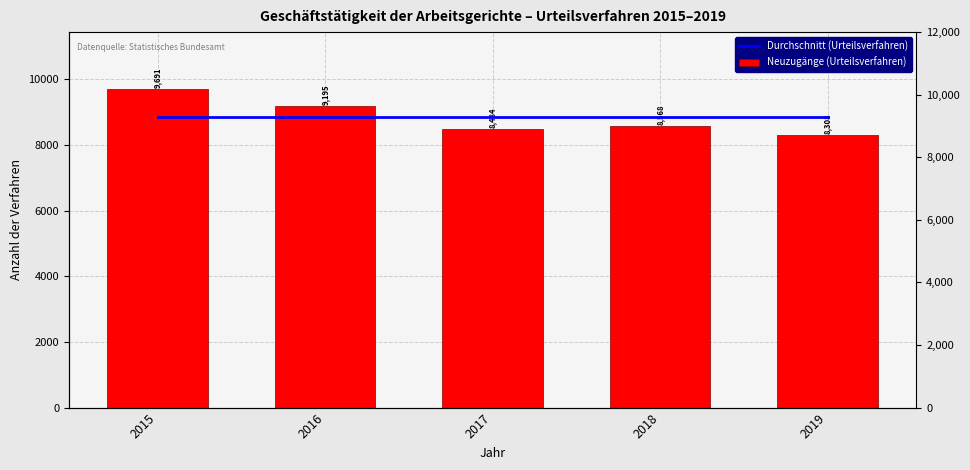

Which series has the widest spread of values?

Neuzugänge (Urteilsverfahren)